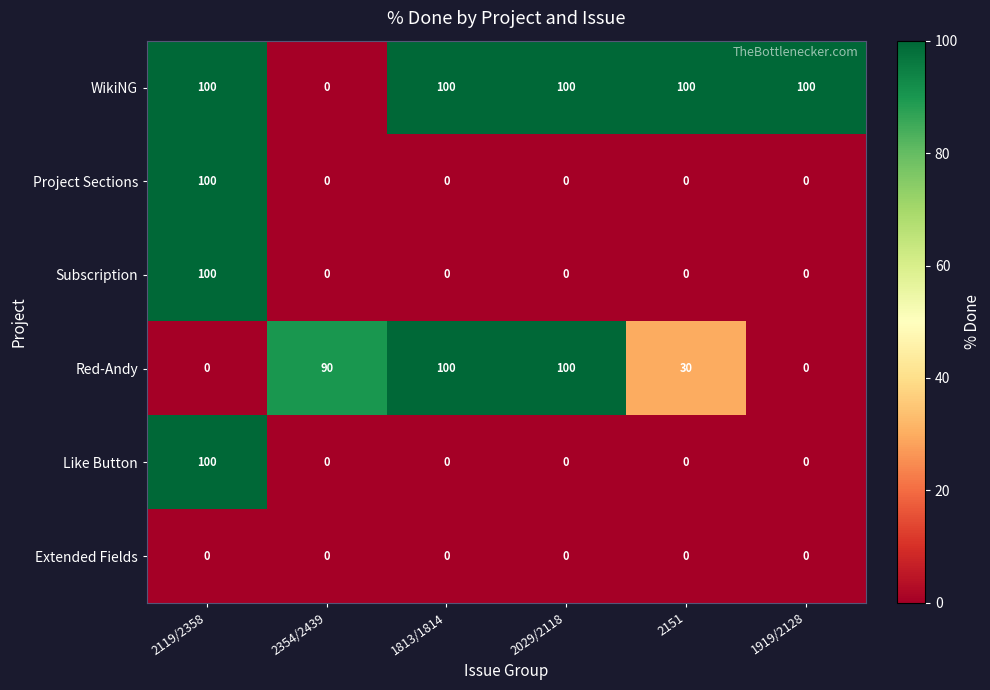

What is the difference between the highest and lowest values at 1919/2128?

100